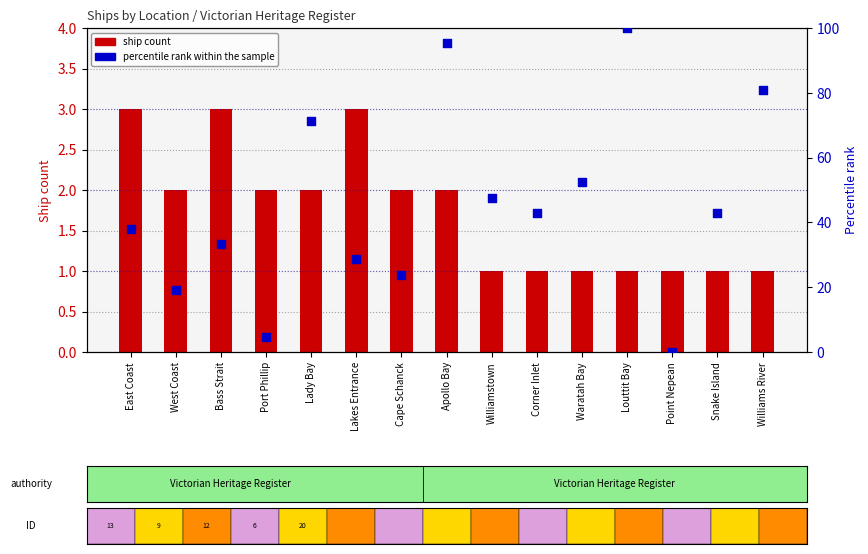

What is the ratio of the value at Williamstown to the value at Snake Island?

1.1